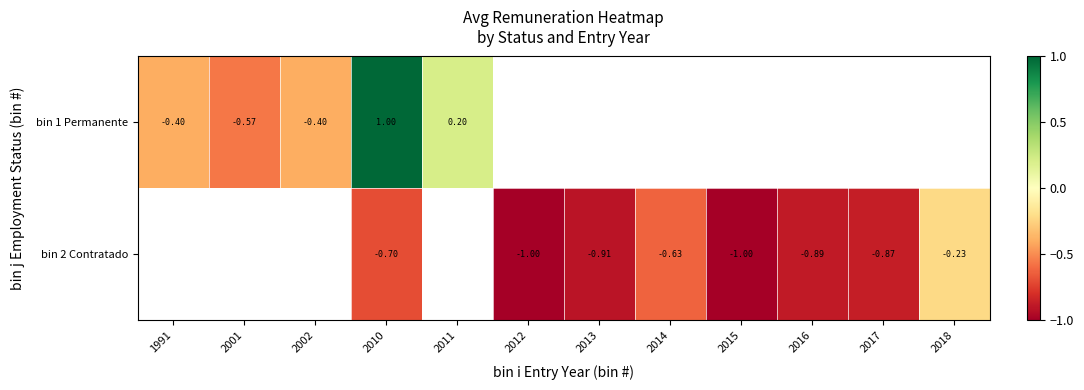

At how many categories does at least one series exceed 0?

2